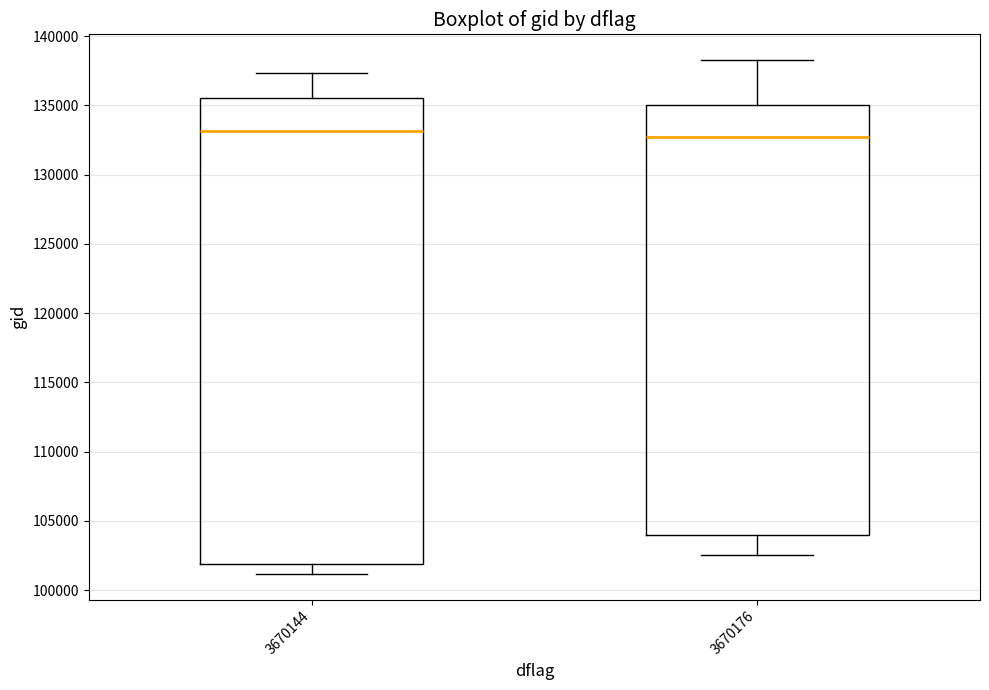

Reading left to right, read every box against the y-axis: the position of its median line, the range the box covers, and the ends of its whiskers. The values are not printed on the chart, so give them approximately, as read against the axis.

3670144: median 133000, box 102000 to 135500, whiskers 101000 to 137500
3670176: median 132500, box 104000 to 135000, whiskers 102500 to 138500